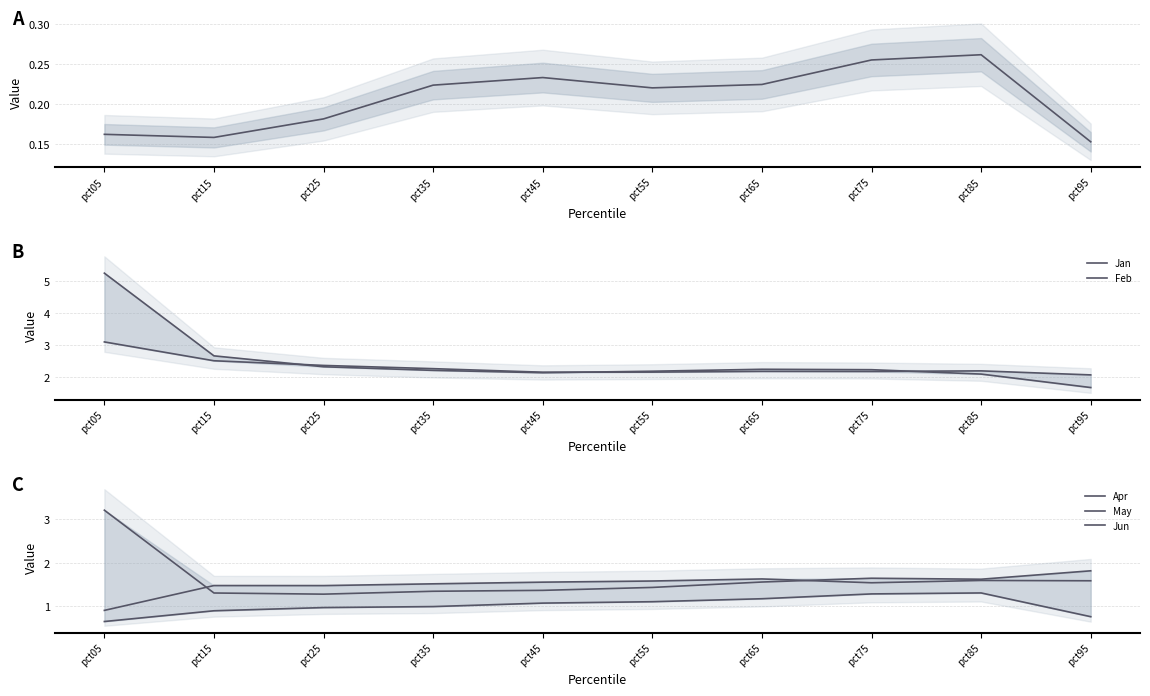

What is the highest value of the May series?

1.3